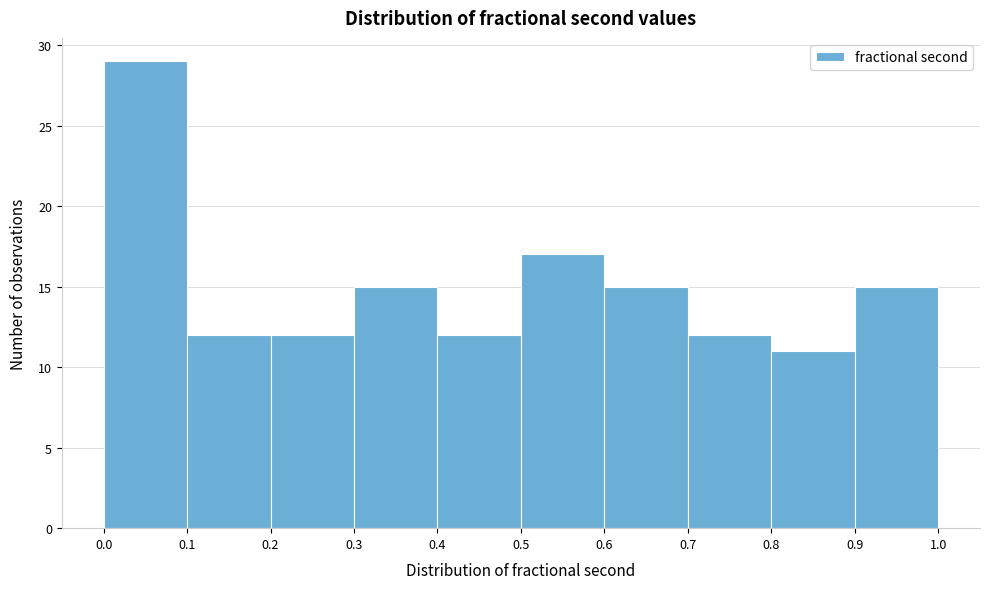

Reading left to right, transcribe this chart: for each bar, give the range it covers on the x-axis and its height. The values are not printed on the chart, so give them approximately, as read against the axis.

0.0 to 0.1: 29
0.1 to 0.2: 12
0.2 to 0.3: 12
0.3 to 0.4: 15
0.4 to 0.5: 12
0.5 to 0.6: 17
0.6 to 0.7: 15
0.7 to 0.8: 12
0.8 to 0.9: 11
0.9 to 1.0: 15